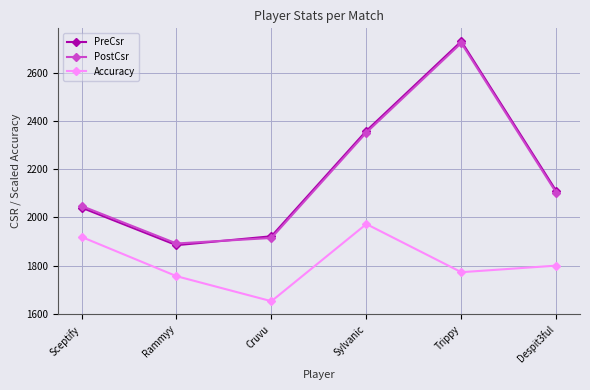

Reading right to left, extract all data points from this chart.

PreCsr: Despit3ful=2110.0	Trippy=2732.0	Sylvanic=2360.0	Cruvu=1922.0	Rammyy=1885.0	Sceptify=2041.0
PostCsr: Despit3ful=2103.0	Trippy=2725.0	Sylvanic=2353.0	Cruvu=1915.0	Rammyy=1892.0	Sceptify=2048.0
Accuracy: Despit3ful=1800.0	Trippy=1772.7	Sylvanic=1972.8	Cruvu=1652.1	Rammyy=1756.2	Sceptify=1919.4